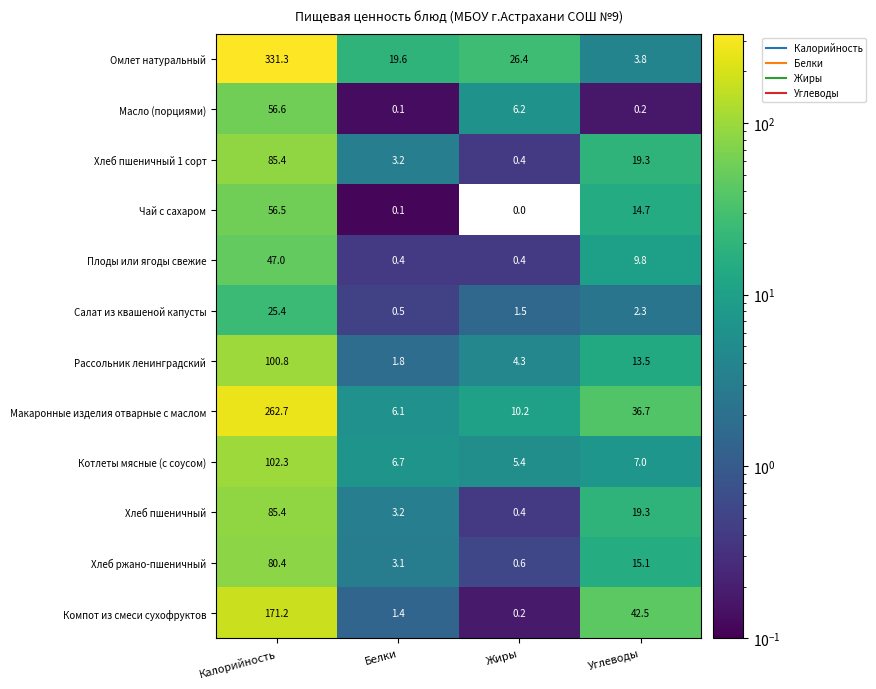

What is the difference between the second highest and minimum values in the Салат из квашеной капусты series?

1.8